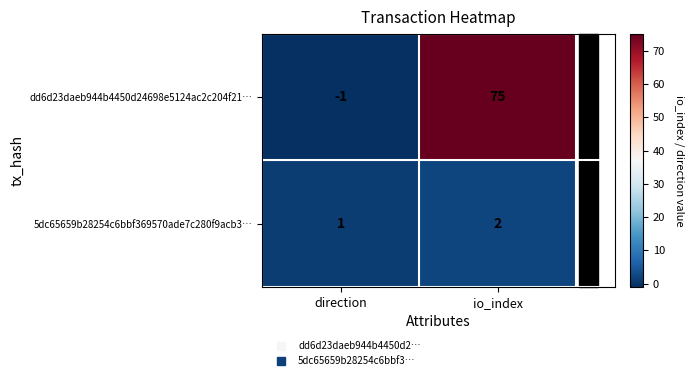

Which series changed the most between direction and io_index?

dd6d23daeb944b4450d24698e5124ac2c204f21…